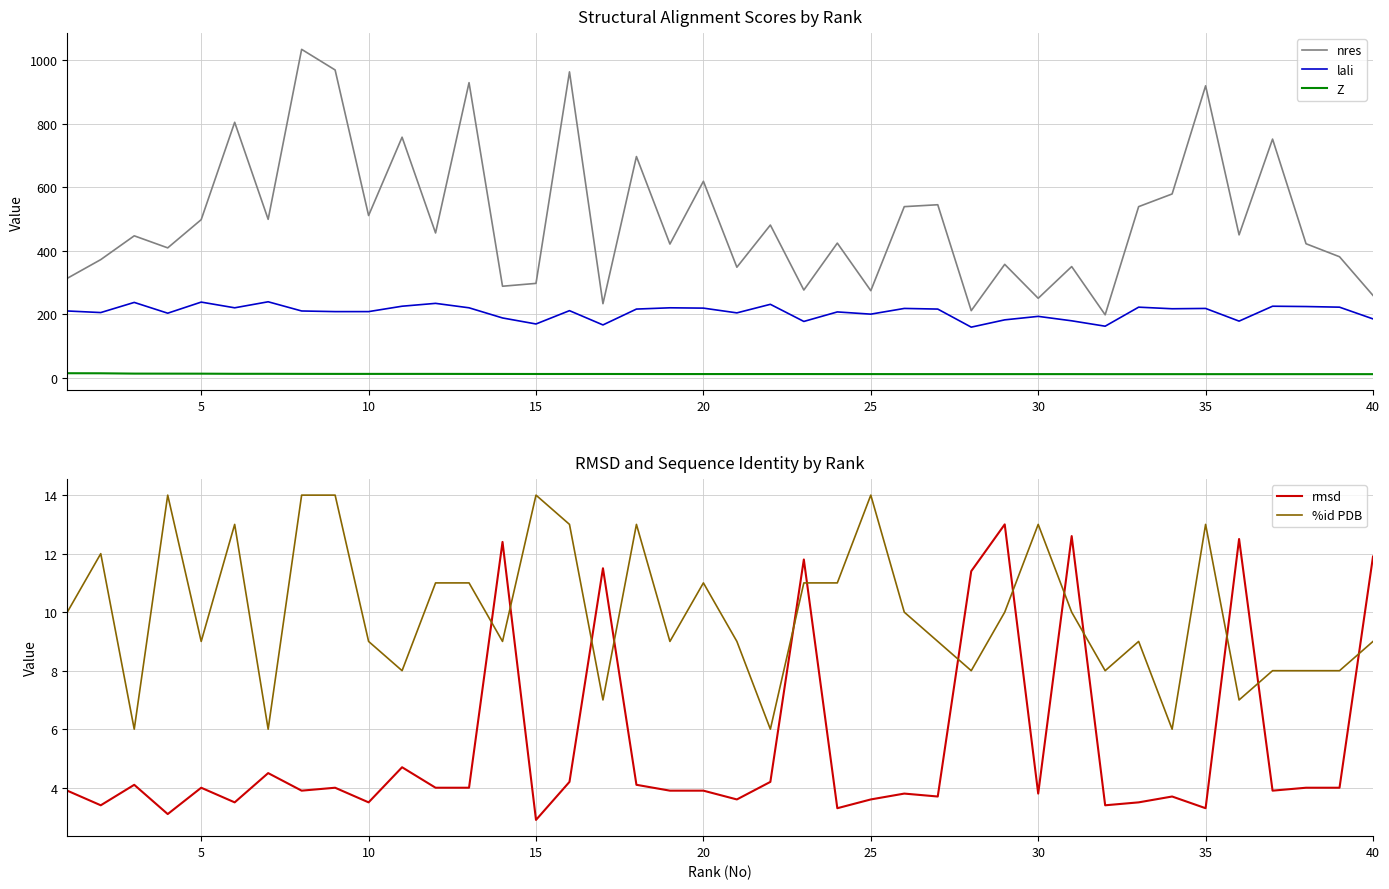

What is the highest value of the lali series?

239.0